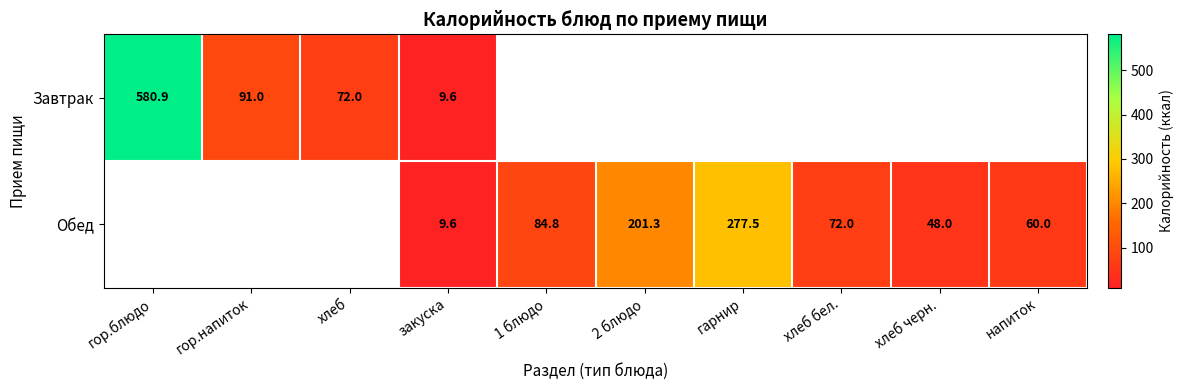

The value of Обед at напиток is 60.0. True or false?

True